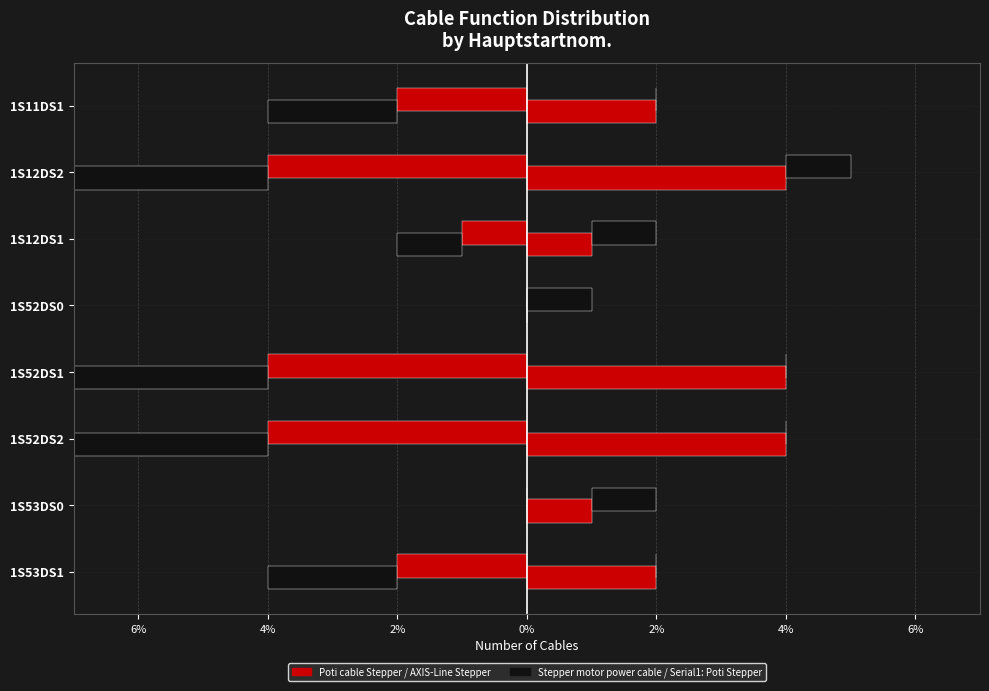

The value of AXIS-Line Stepper (right) at 1S53DS1 is 3. True or false?

False